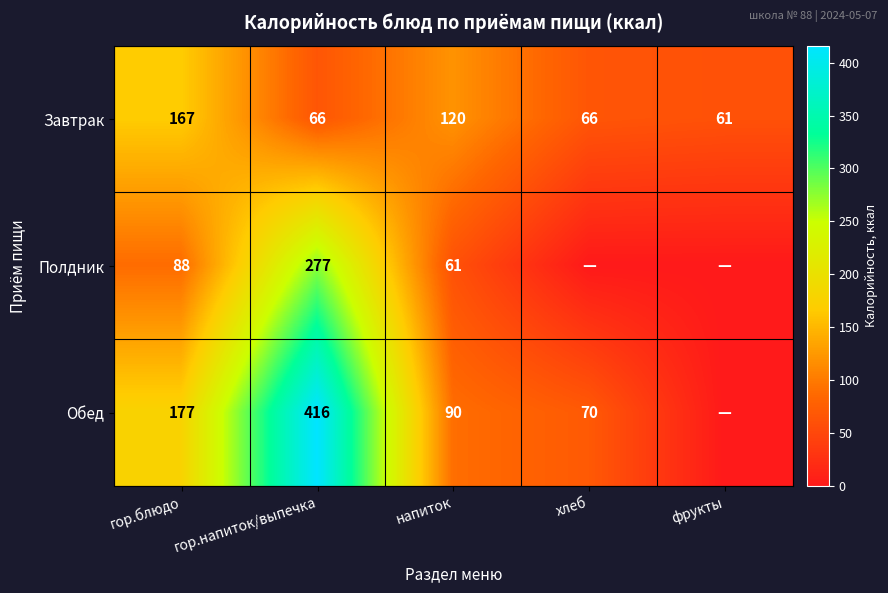

What is the approximate value of Завтрак at гор.блюдо, to the nearest 10?

170